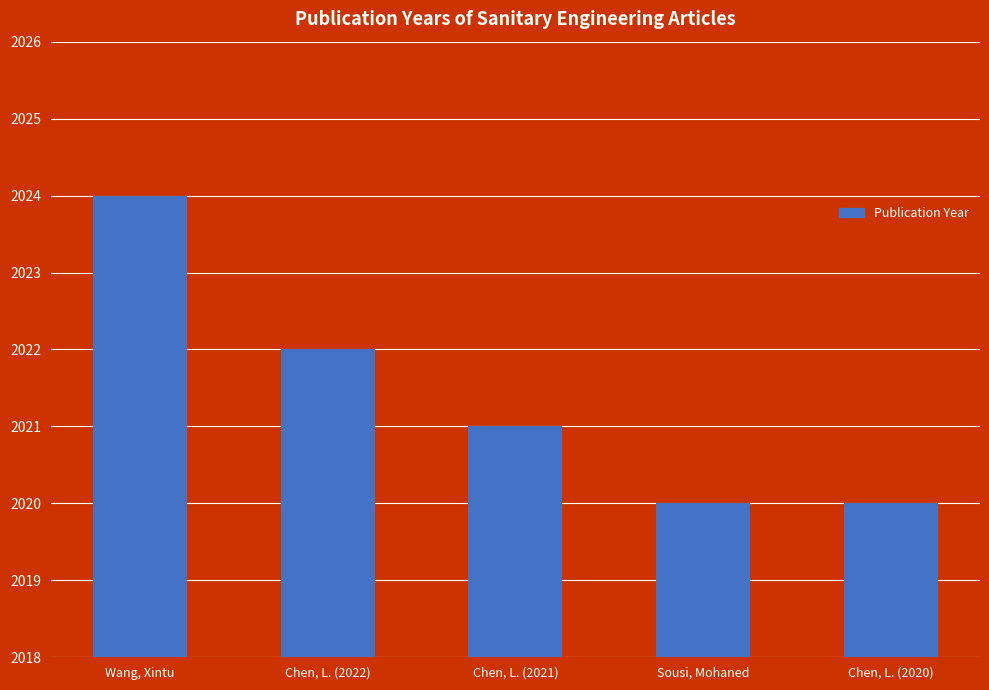

What is the minimum value shown in the chart?

2020